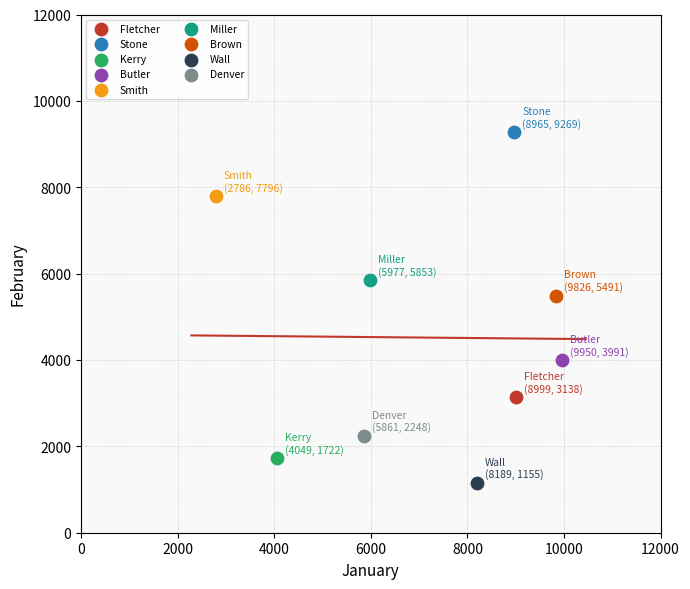

What are all the series names shown in the legend?

Fletcher, Stone, Kerry, Butler, Smith, Miller, Brown, Wall, Denver